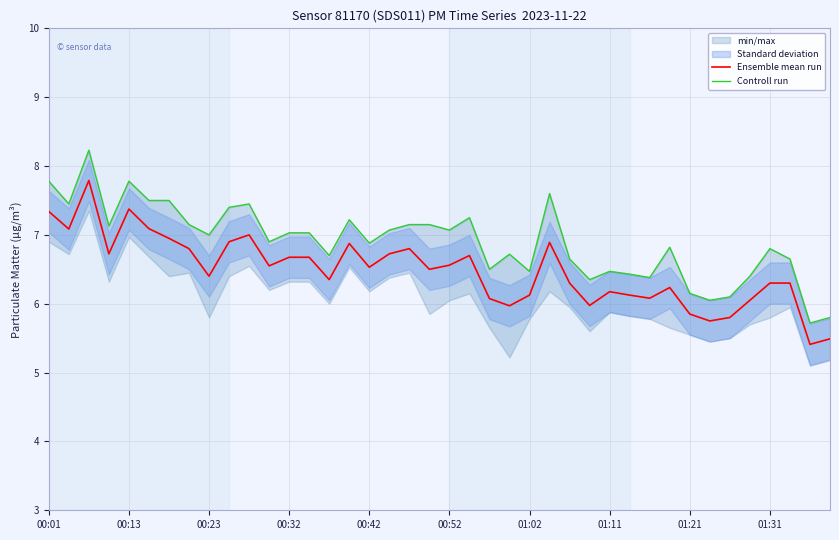

True or false: Controll run has more than 2 interior local peaks.

True